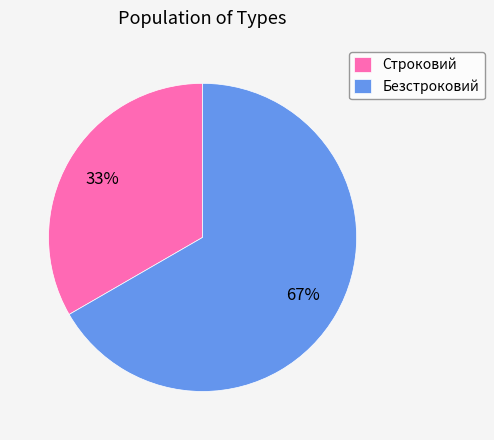

How many slices are in this pie chart?

2